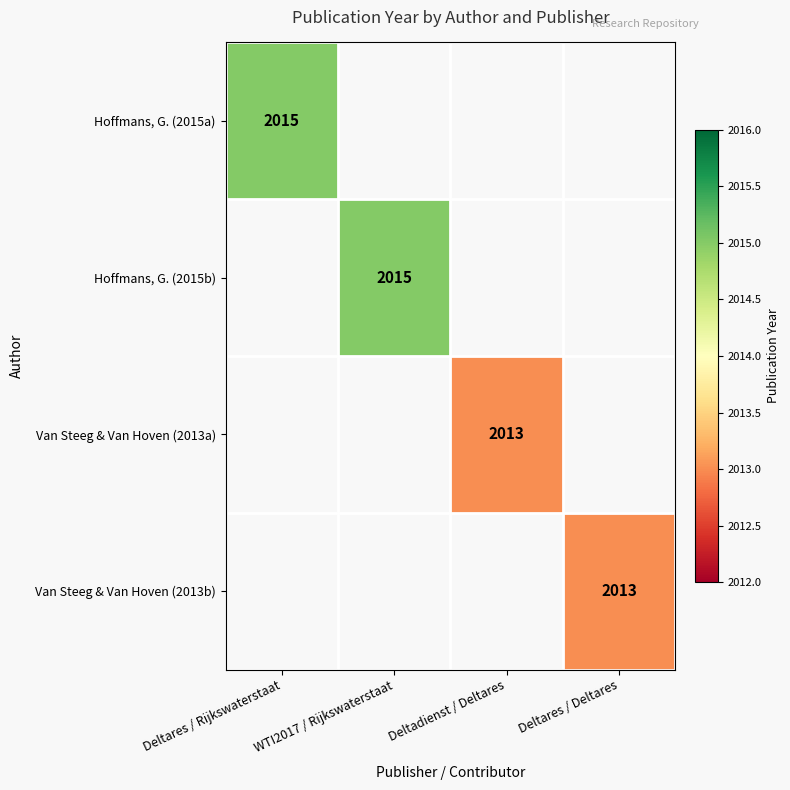

True or false: Hoffmans, G. (2015a) has a value of 2940 at Deltares / Rijkswaterstaat.

False